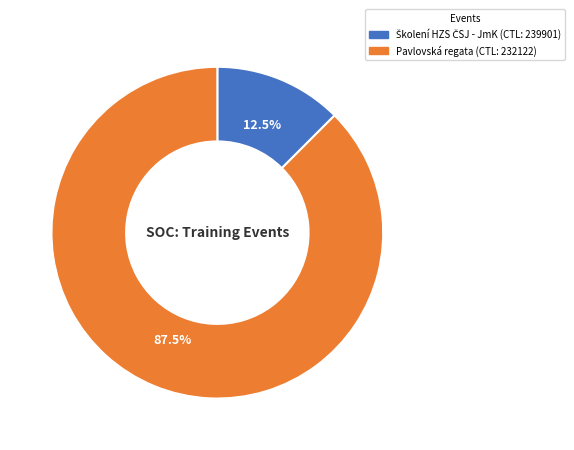

Is there any slice that represents more than half of the pie?

Yes